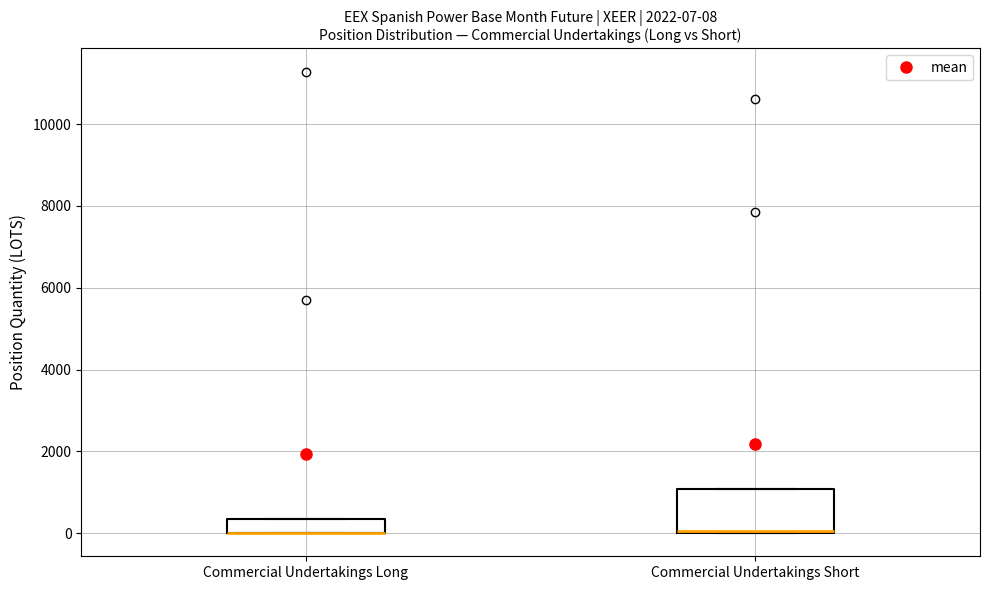

Which box is the tallest, from its lower edge to its upper edge?

Commercial Undertakings Short